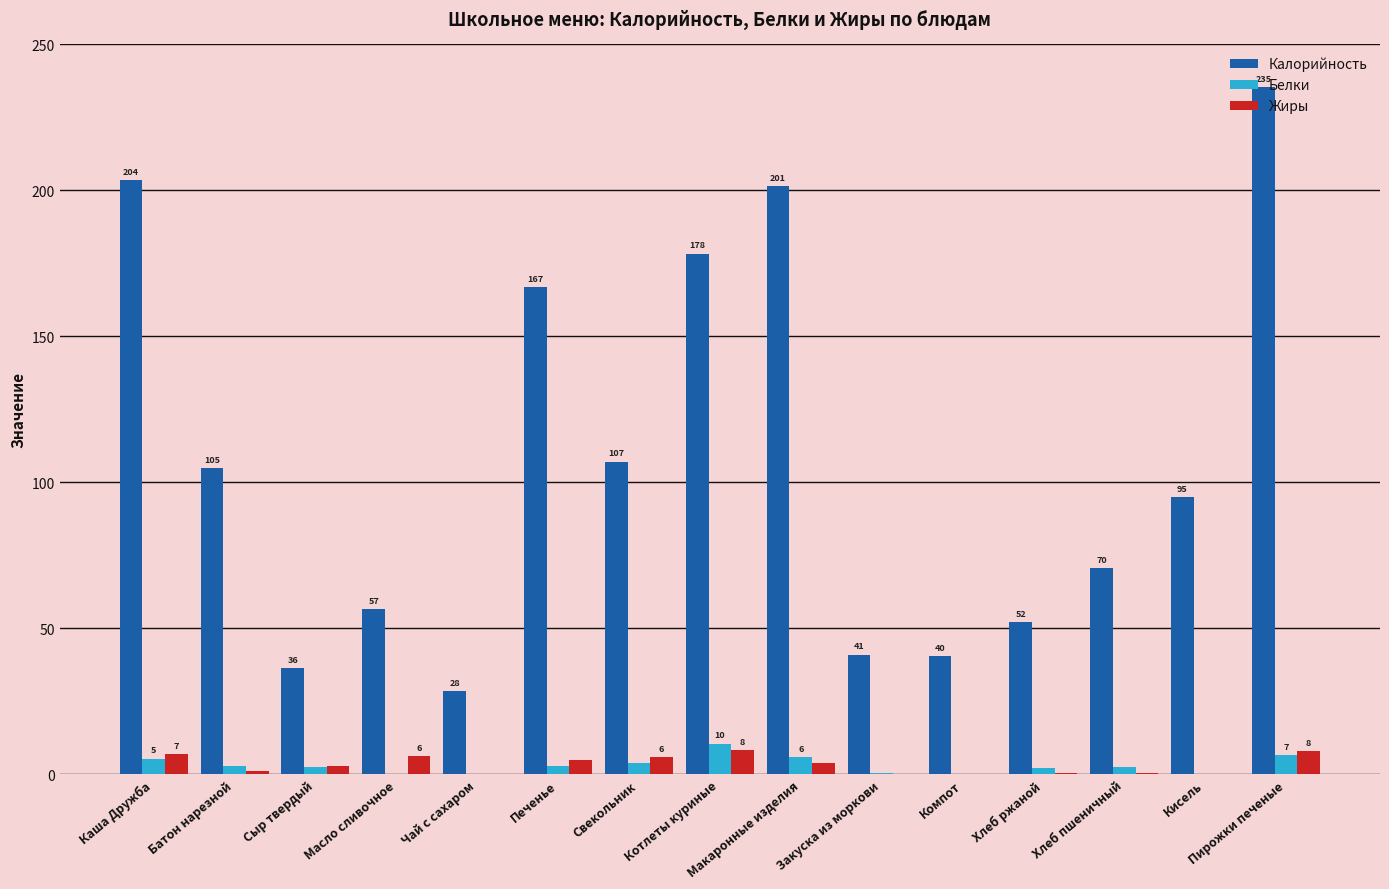

What is the highest value of the Калорийность series?

235.4